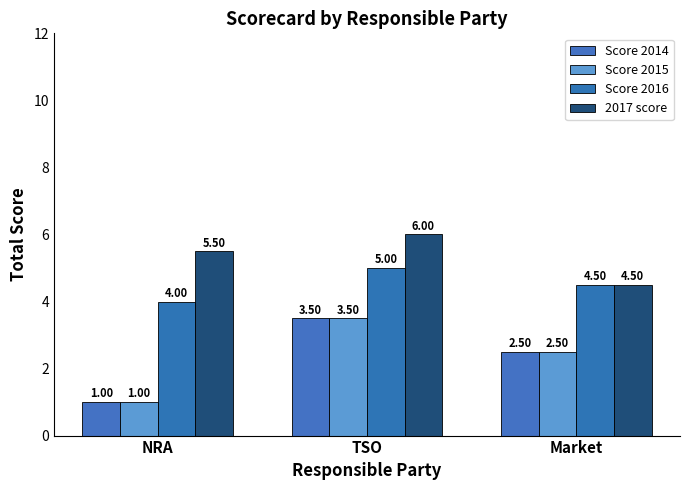

What is the value of the Score 2015 bar at the 3rd from the left?

2.5